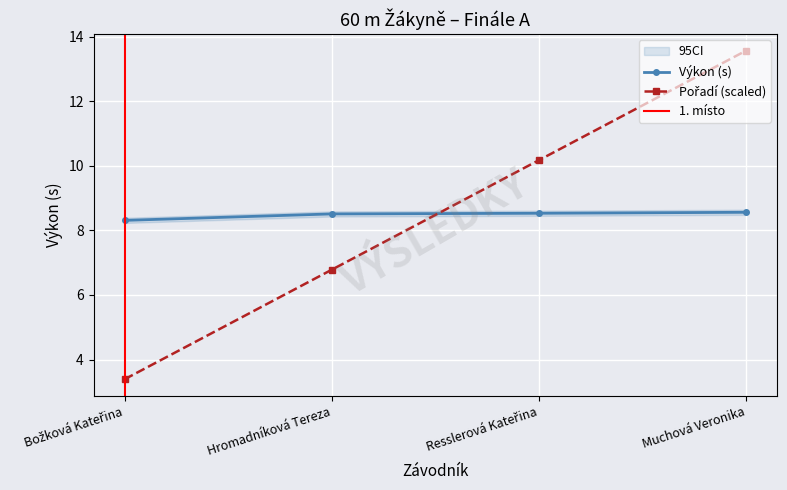

The value of Výkon (s) at Muchová Veronika is 4.0. True or false?

False